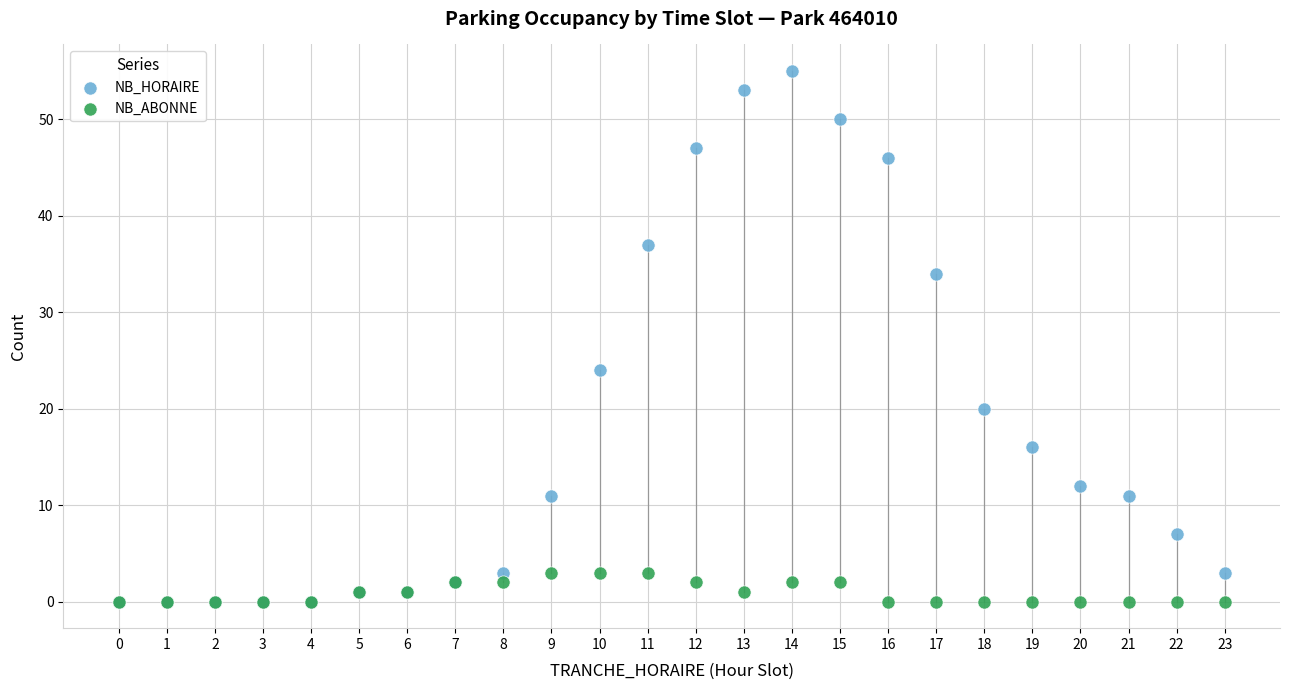

What are all the series names shown in the legend?

NB_HORAIRE, NB_ABONNE